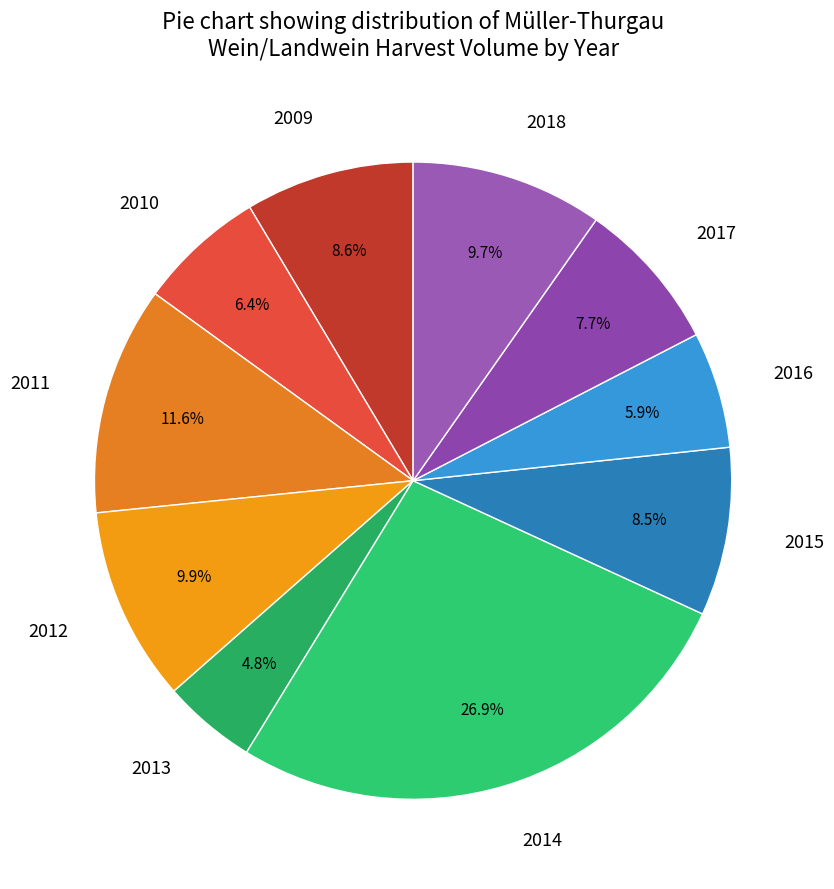

Which has a higher value, 2017 or 2016?

2017